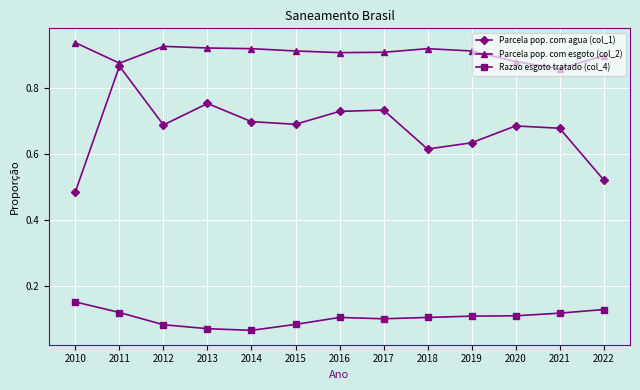

Count the Parcela pop. com agua (col_1) values in the range 0 to 1.

13